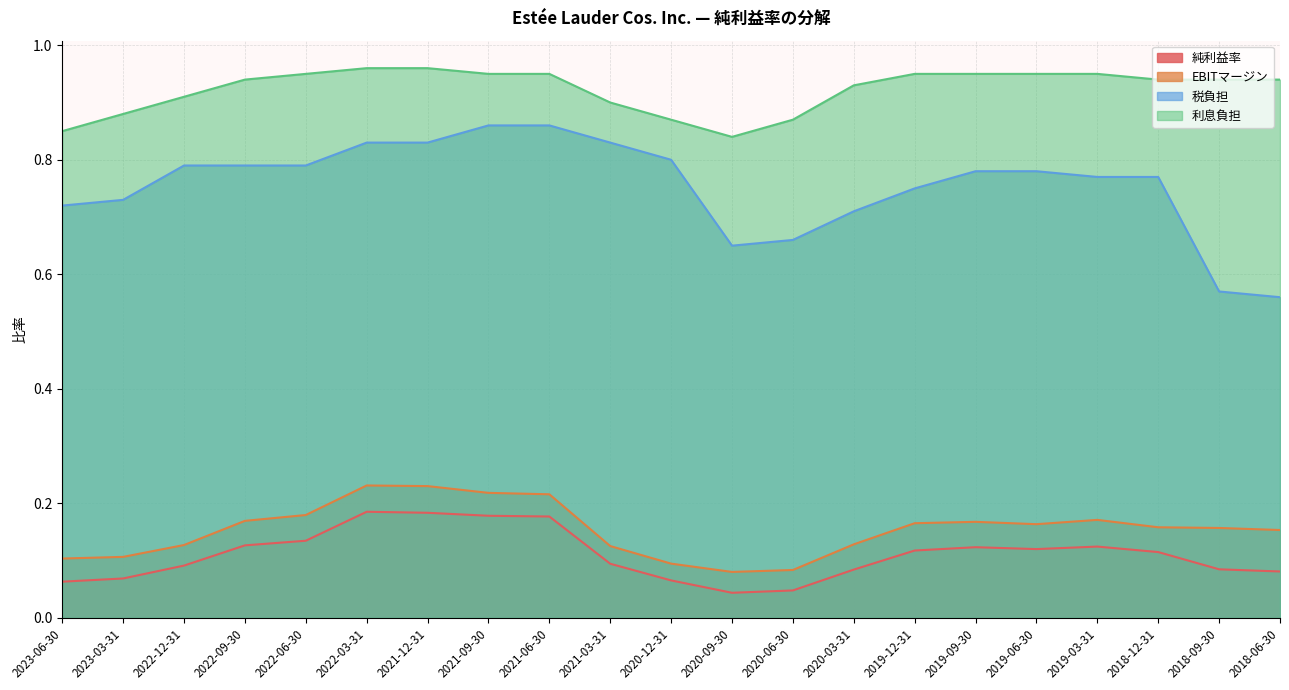

What is the greatest value displayed?

1.0